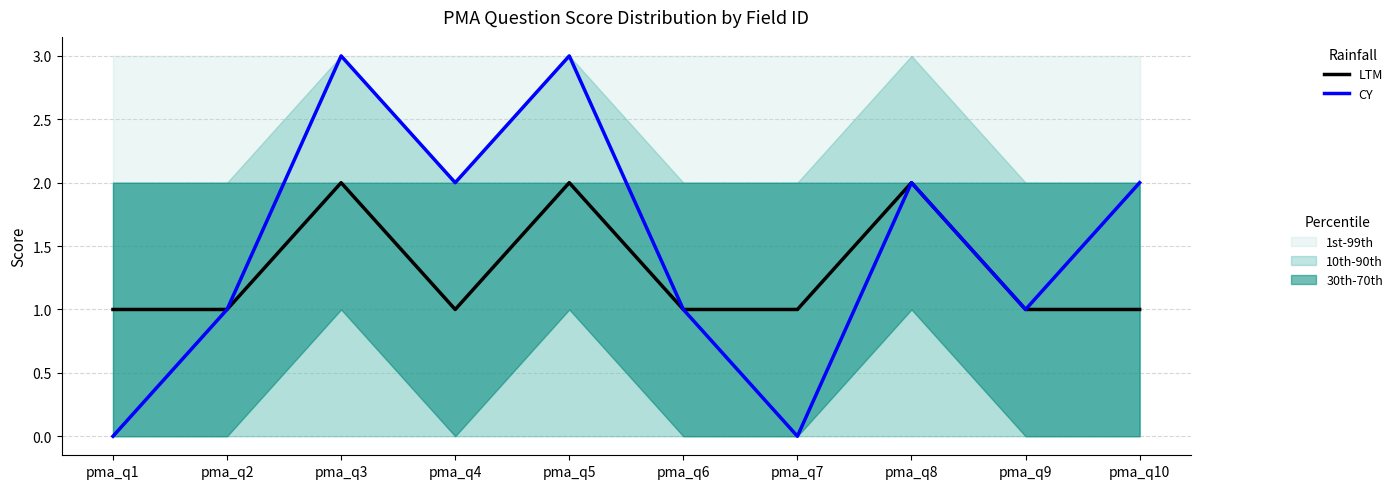

Where is the first local minimum for LTM?

pma_q4